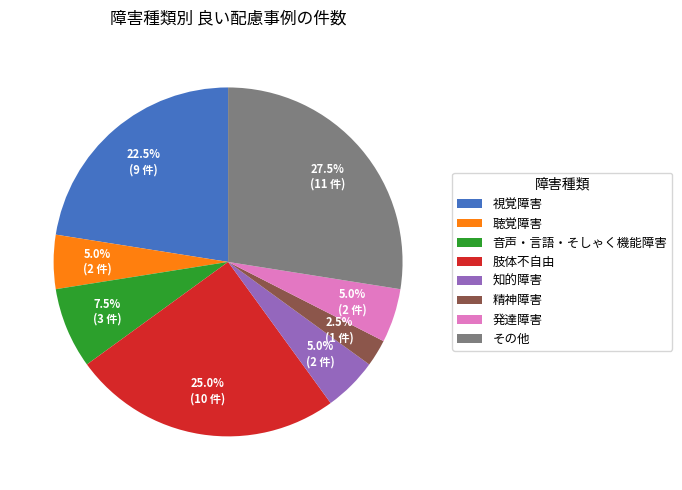

To the nearest percent, what is the difference between the largest and smallest slice percentages?

25%